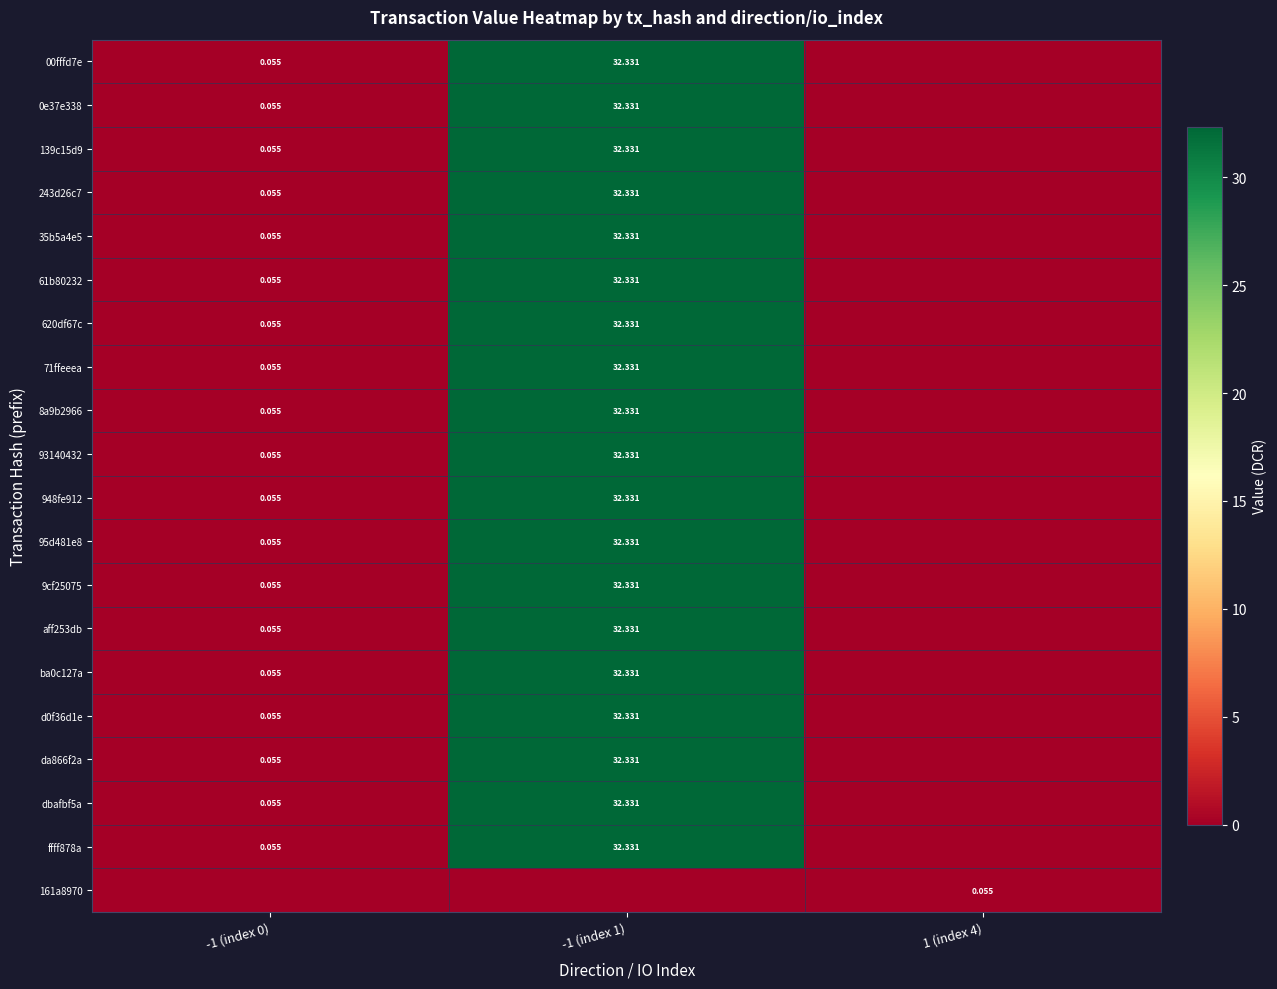

Between -1 (index 1) and -1 (index 0), which is larger?

-1 (index 1)